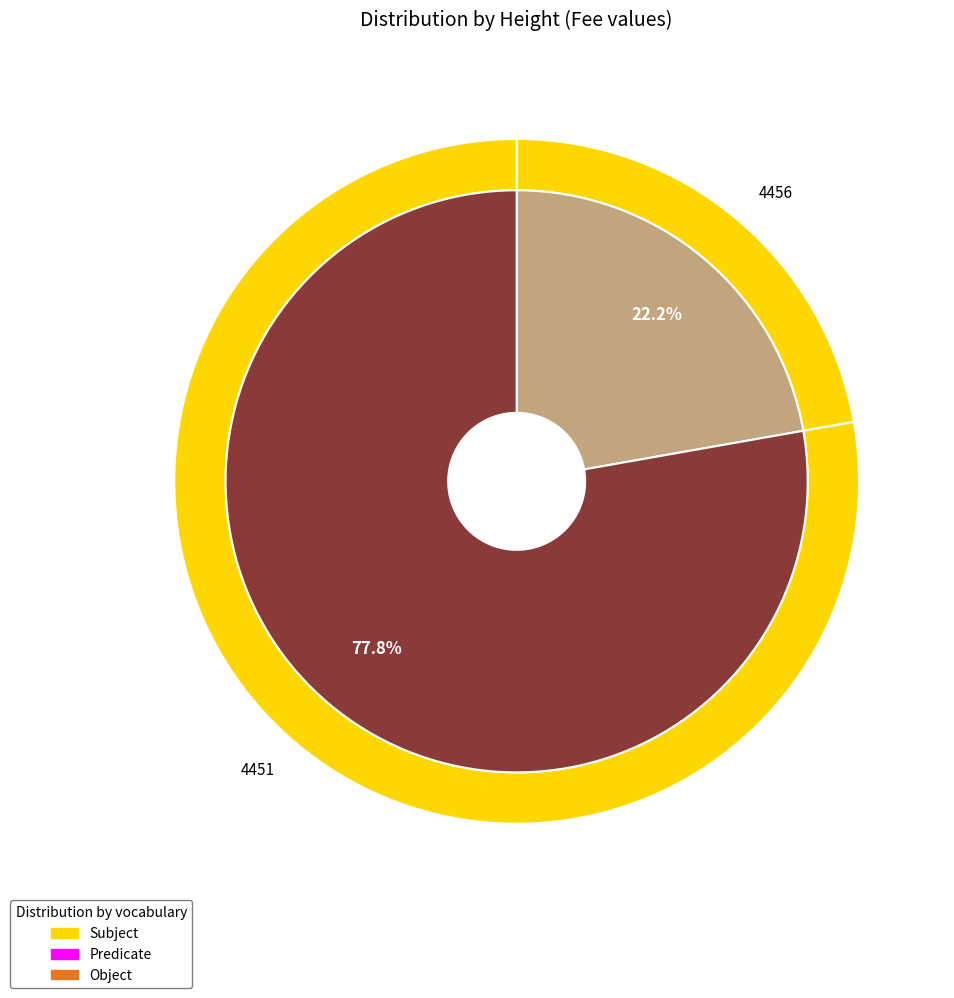

Which slice is the smallest?

4456